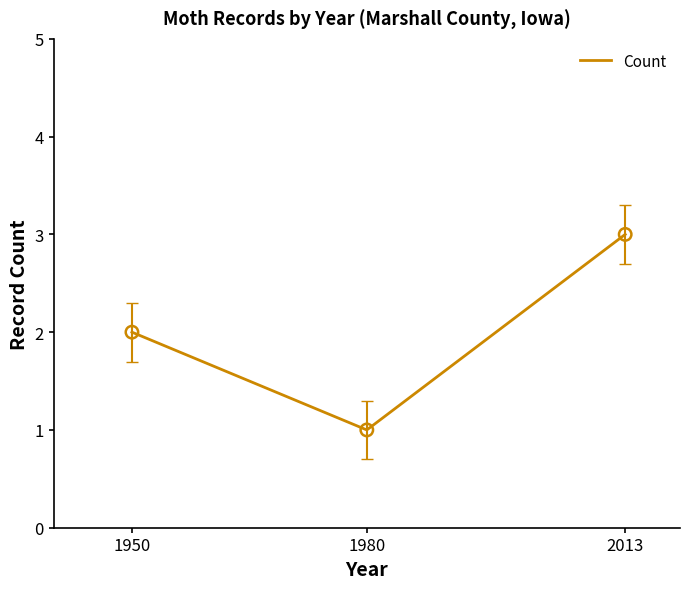

What is the change in value from 1950 to 2013?

+1